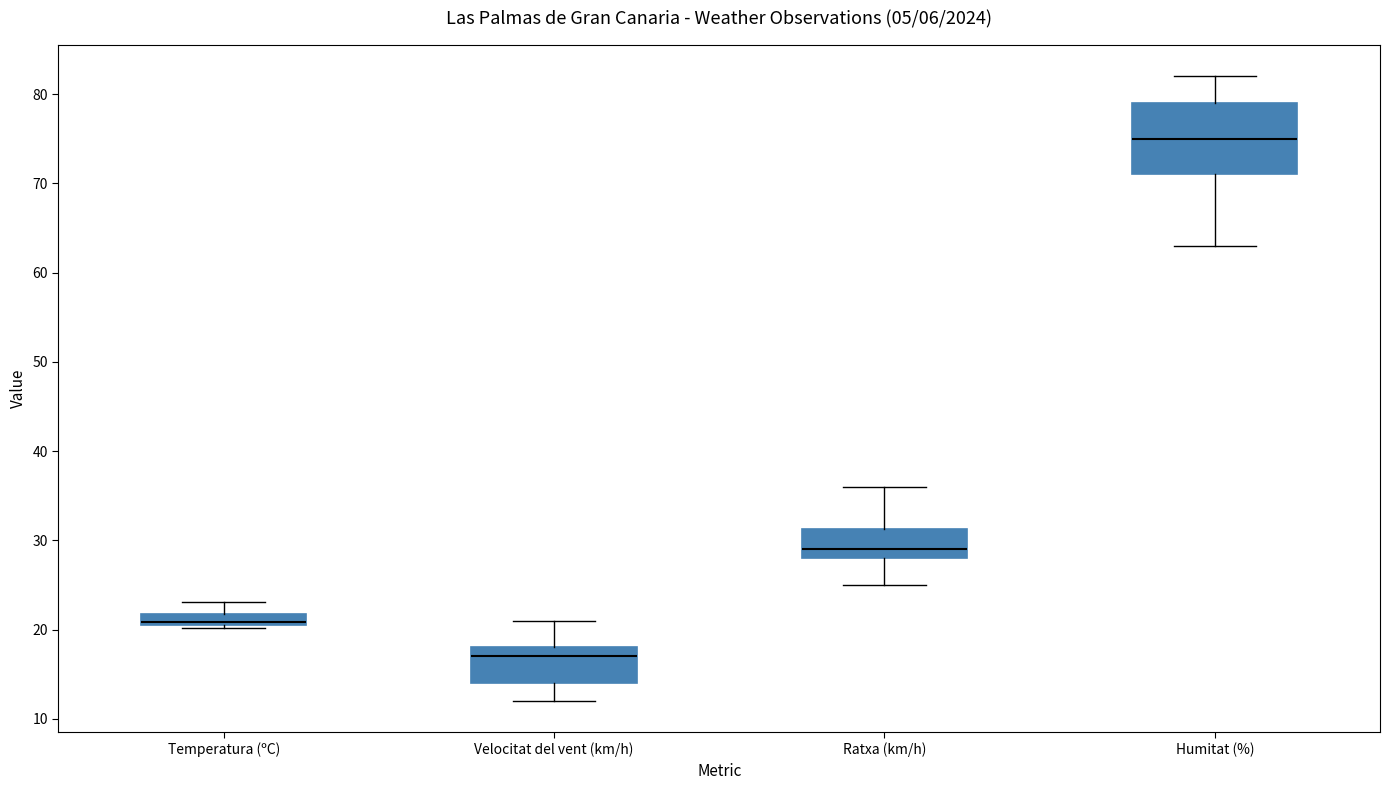

Which box has the highest median line?

Humitat (%)